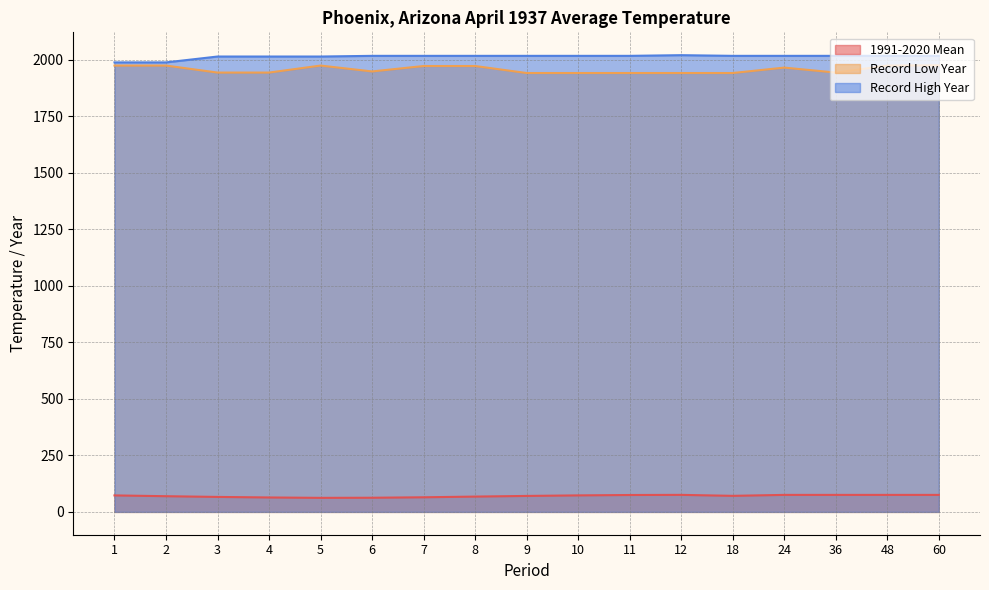

Which label corresponds to the smallest value in the chart?

5